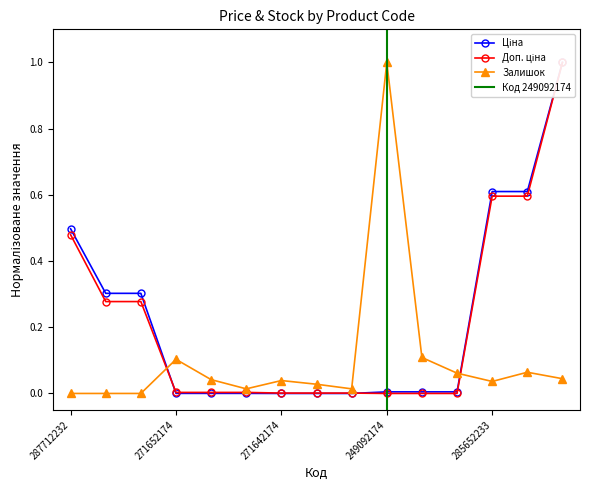

List the labels in order of Ціна value, largest first.

285672232, 285652233, 285652231, 287712232, 287692233, 287692231, 249092174, 249092173, 249092172, 271652174, 271652173, 271652172, 271642174, 271642173, 271642172